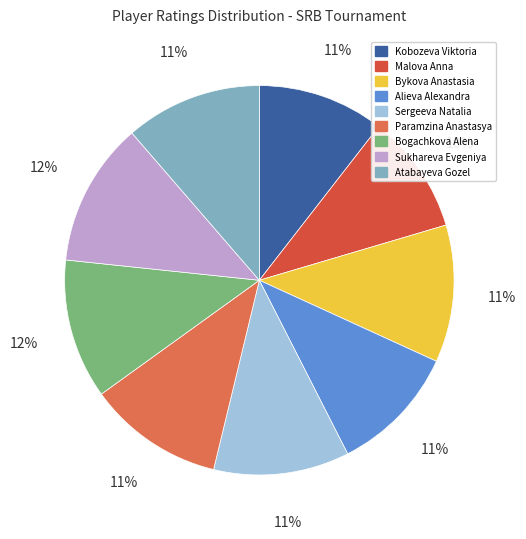

Count the number of slices in the pie.

9